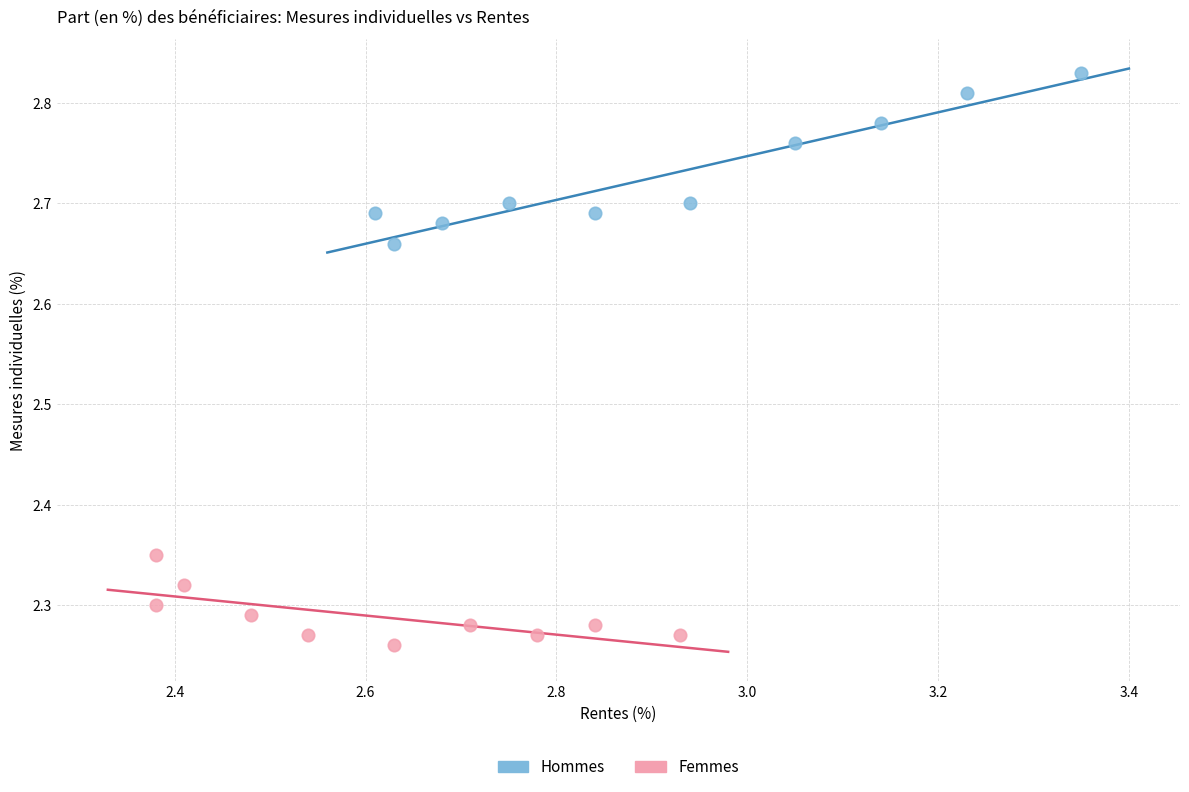

Which series has the widest spread of Y values?

Hommes